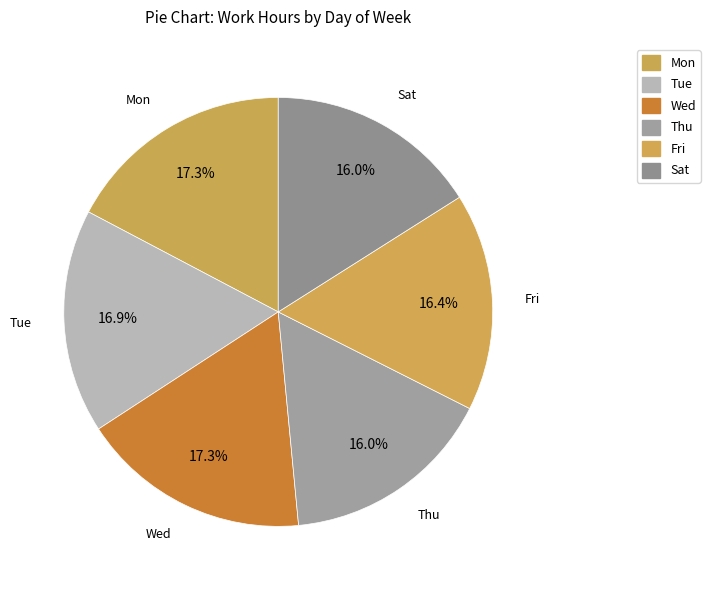

To the nearest percent, what portion does Fri represent?

16%